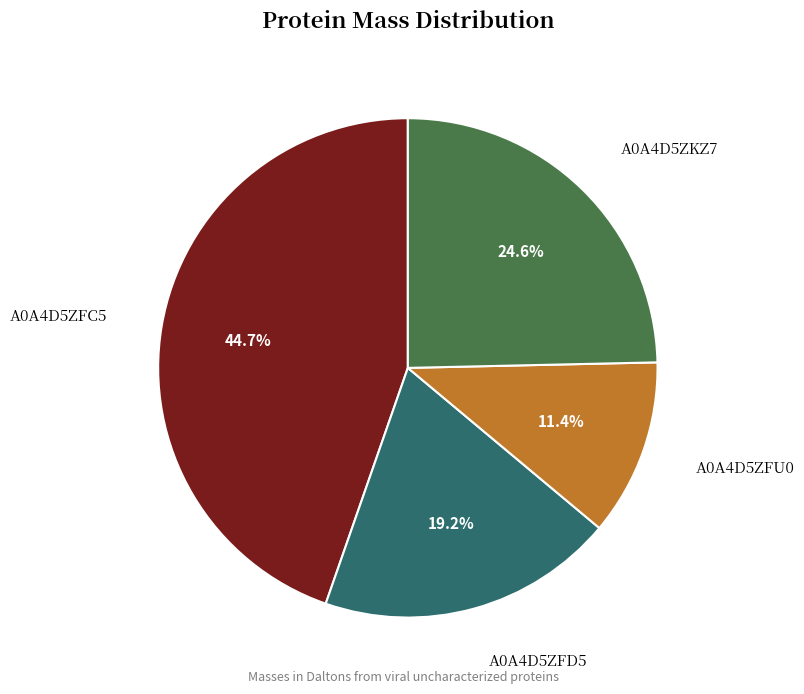

How many slices are in this pie chart?

4